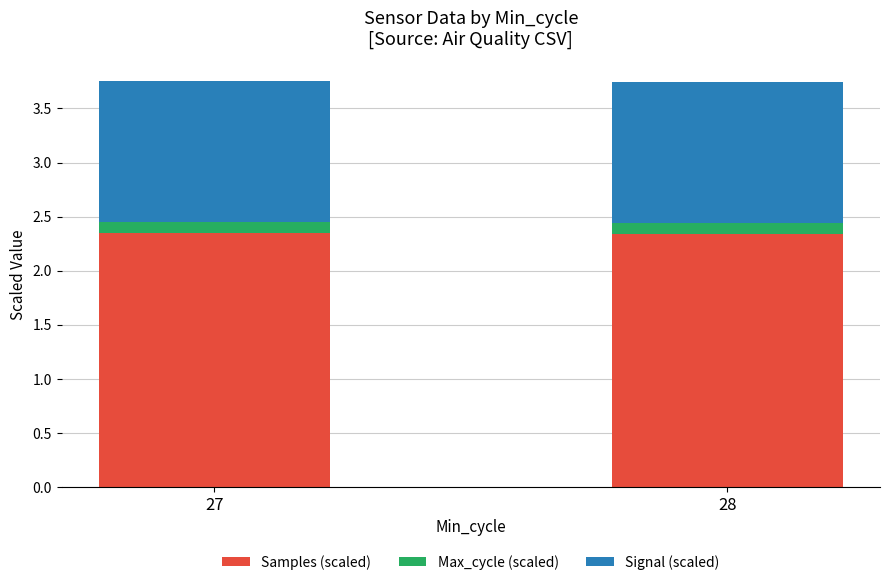

How many bars are there in total?

2